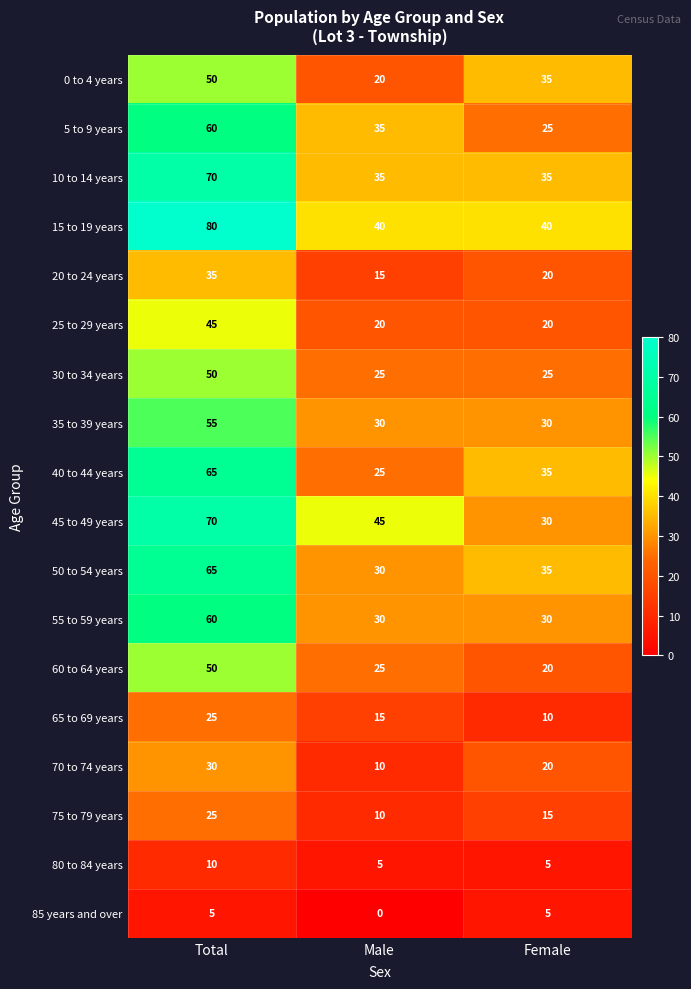

What is the sum of the 15 to 19 years values at Male and Total?

120